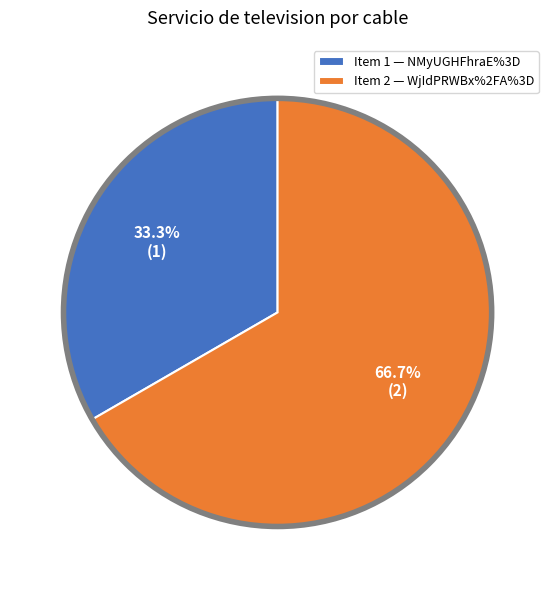

Rank the categories by value from lowest to highest.

Item 1 — NMyUGHFhraE%3D, Item 2 — WjIdPRWBx%2FA%3D